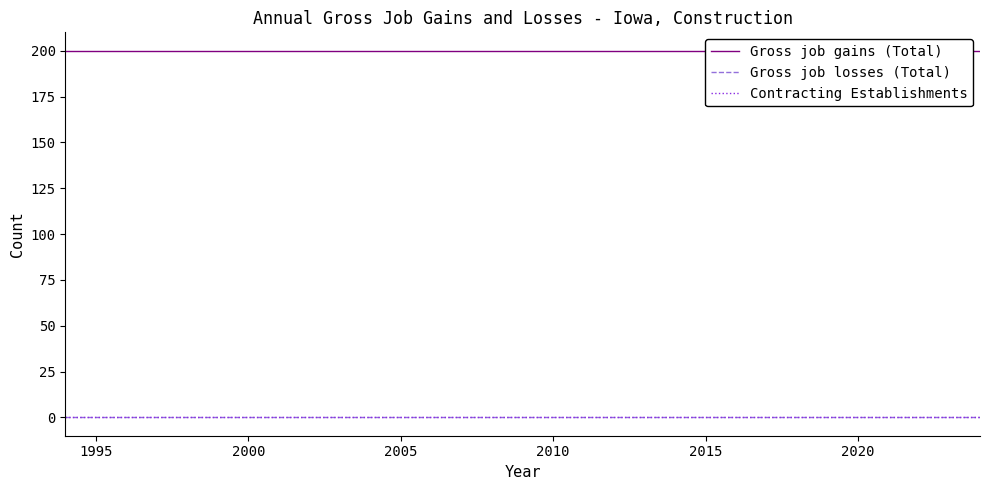

How many distinct data groups are displayed?

3